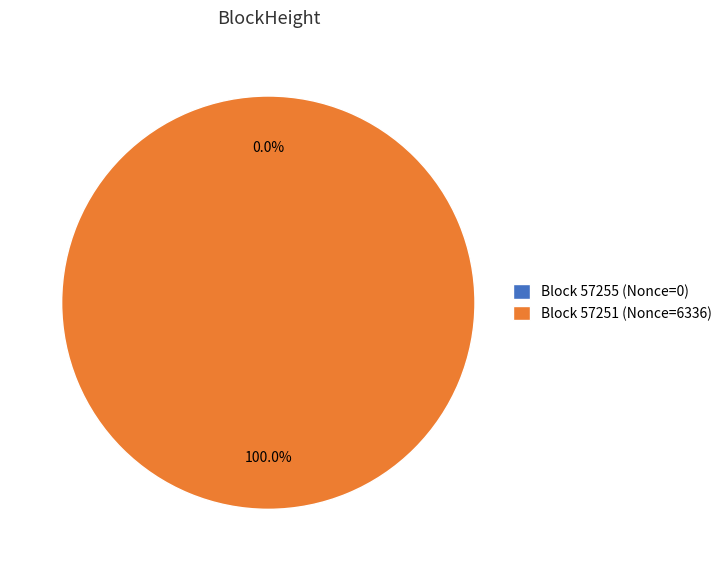

Is there a majority slice in this chart?

Yes